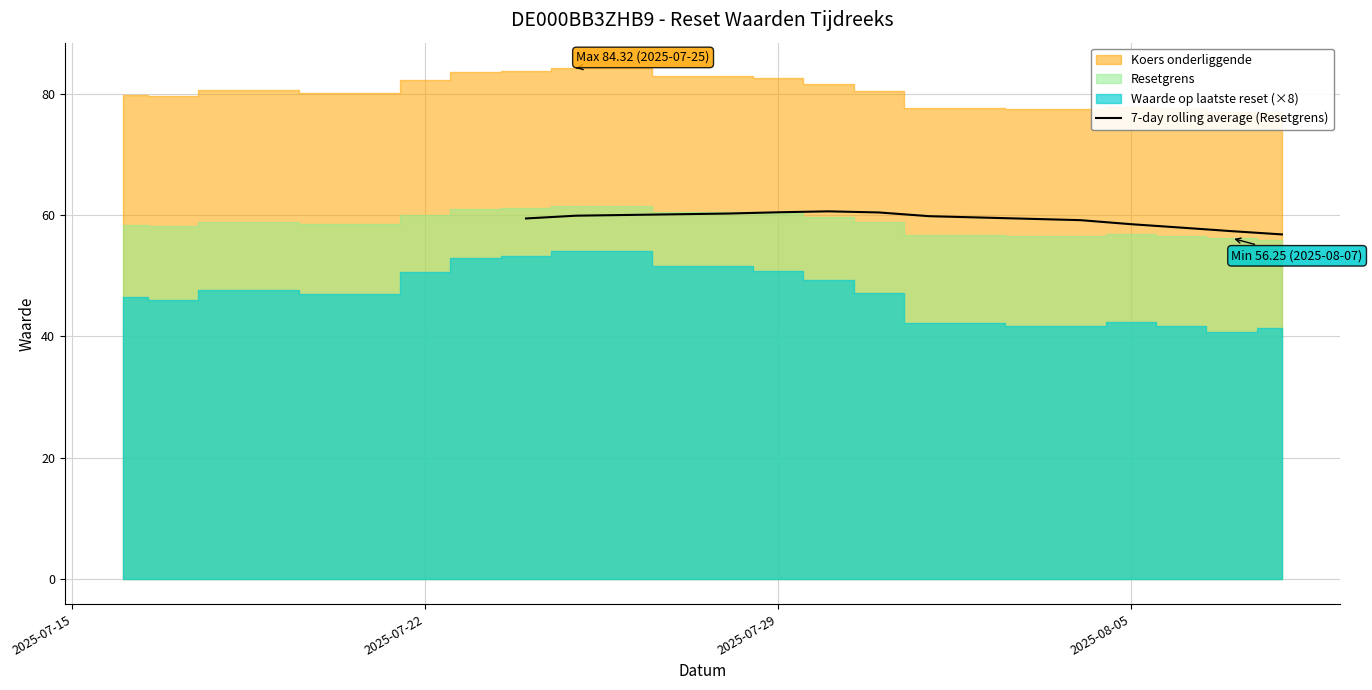

How many lines are shown in the chart?

1